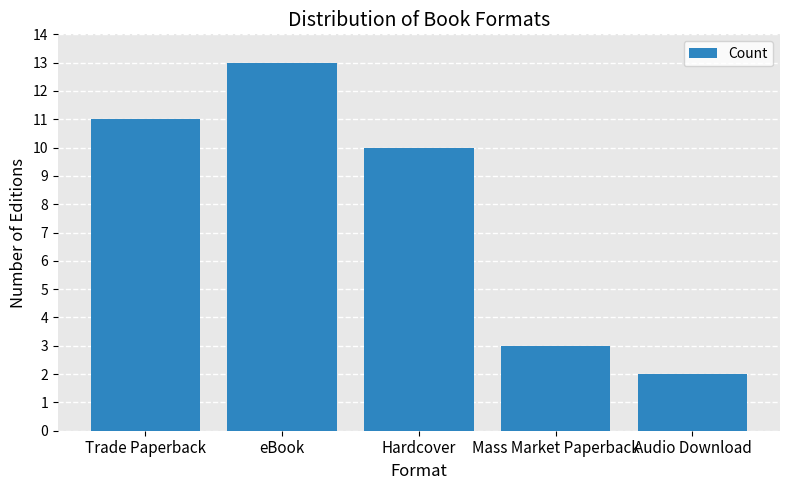

What is the value of the 5th bar from the left?

2